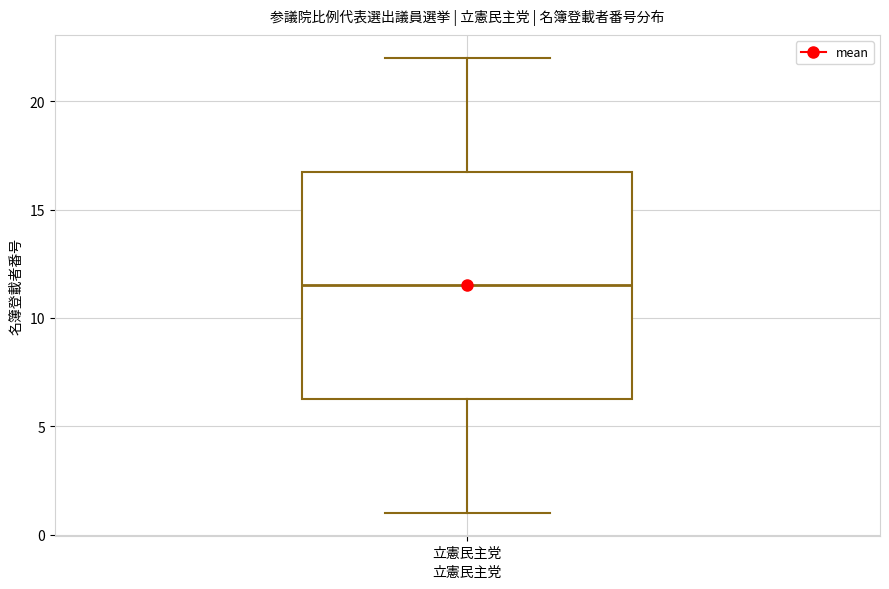

Transcribe this box plot: give where the median line is, the range the box spans, and where the two whiskers end, as read against the y-axis. The values are not printed on the chart, so give them approximately, as read against the axis.

median 11.5, box 6.5 to 17.0, whiskers 1.0 to 22.0